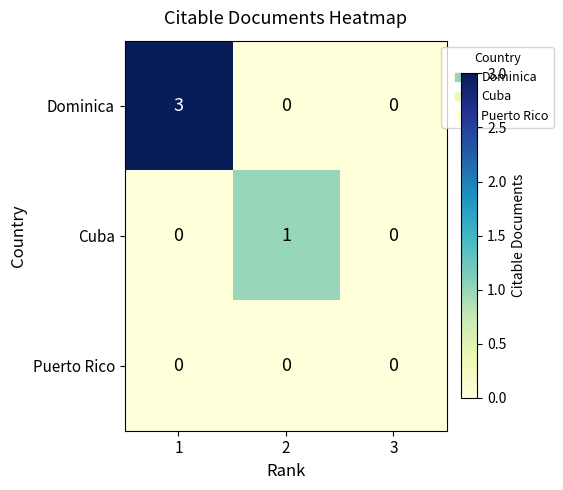

Reading left to right, what are all the values shown in this chart?

Dominica: 1=3	2=0	3=0
Cuba: 1=0	2=1	3=0
Puerto Rico: 1=0	2=0	3=0